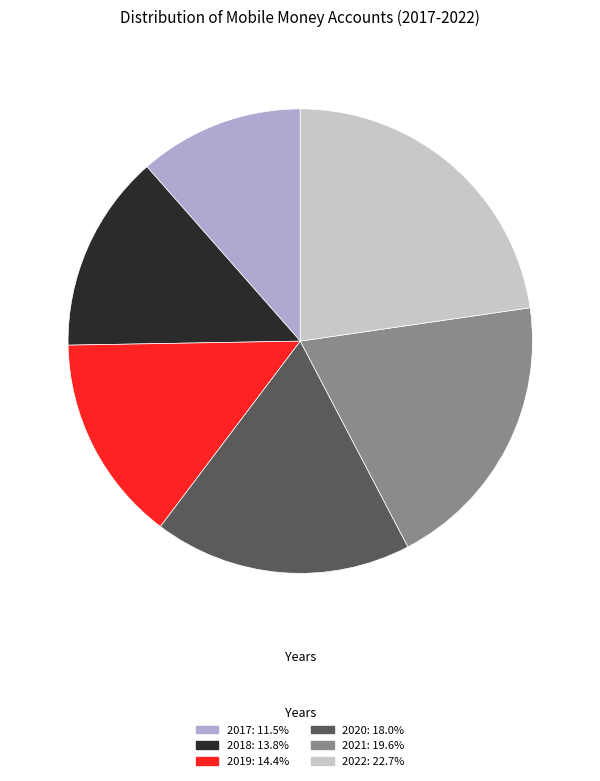

Combined, do 2022: 22.7% and 2017: 11.5% account for over 50%?

No